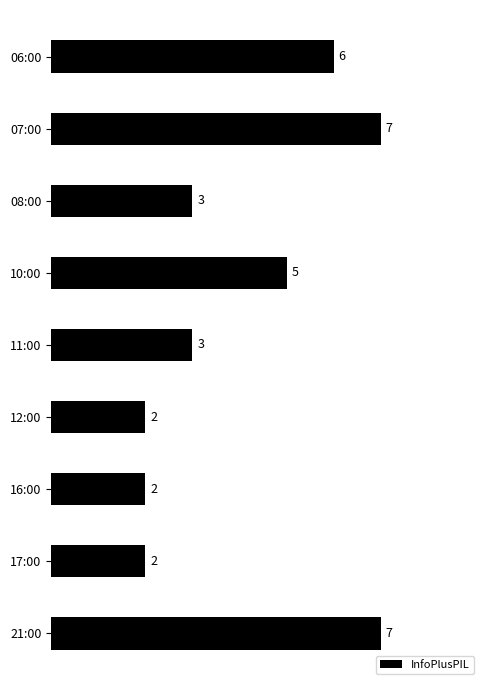

Reading top to bottom, what are all the values shown in this chart?

06:00=6	07:00=7	08:00=3	10:00=5	11:00=3	12:00=2	16:00=2	17:00=2	21:00=7